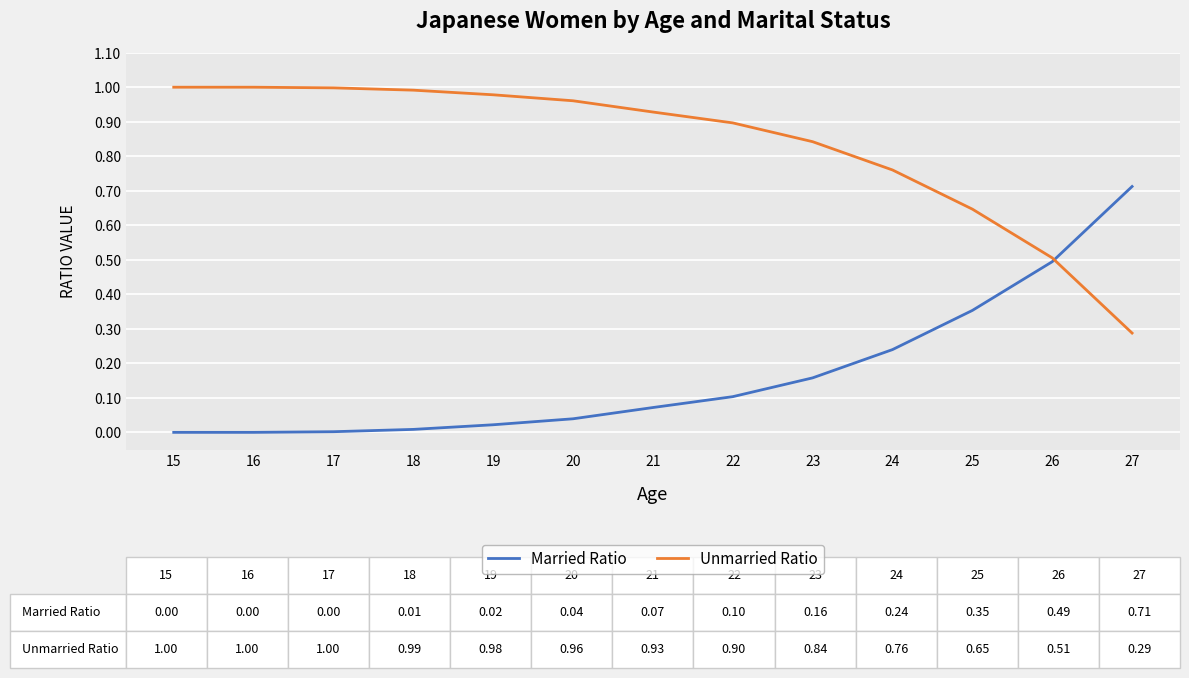

What is the difference between the second highest and second lowest values in the Married Ratio series?

0.5